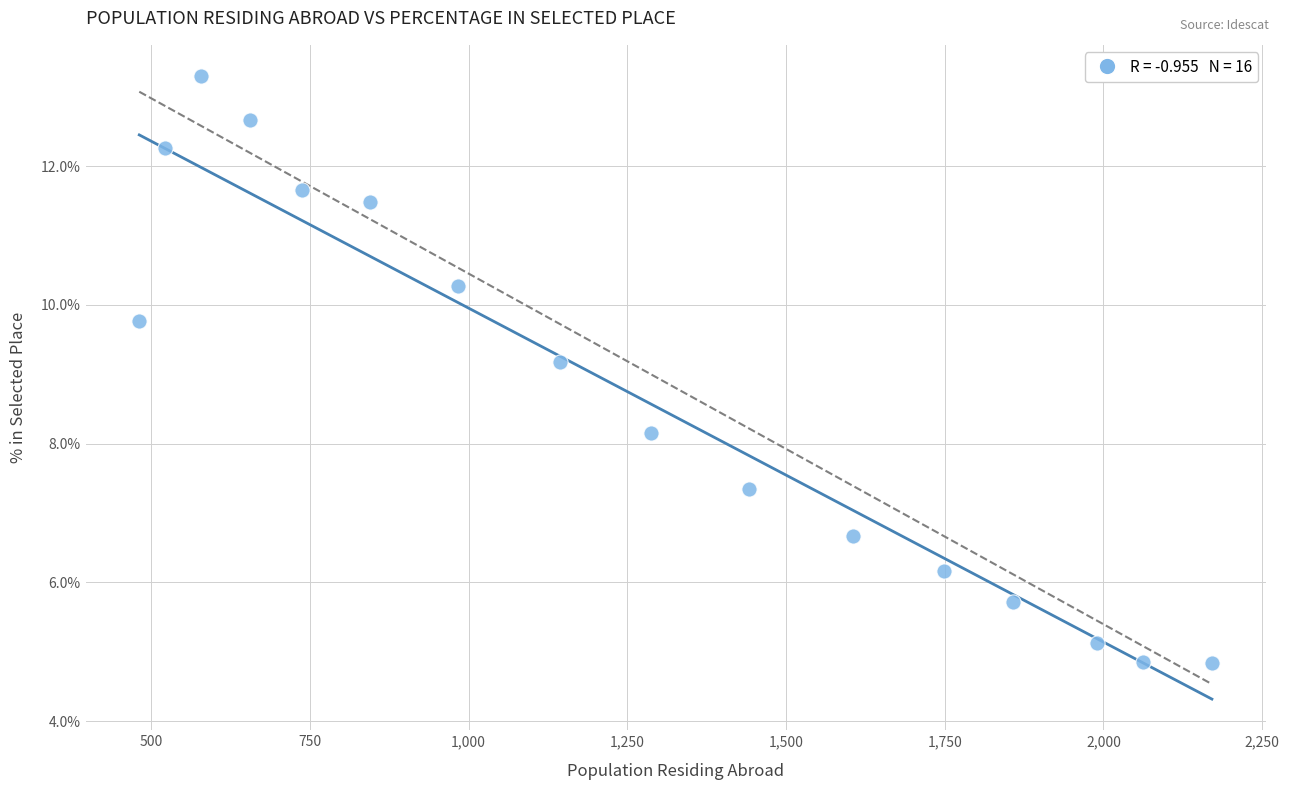

What Y value in the scatter plot is closest to 9?

9.2